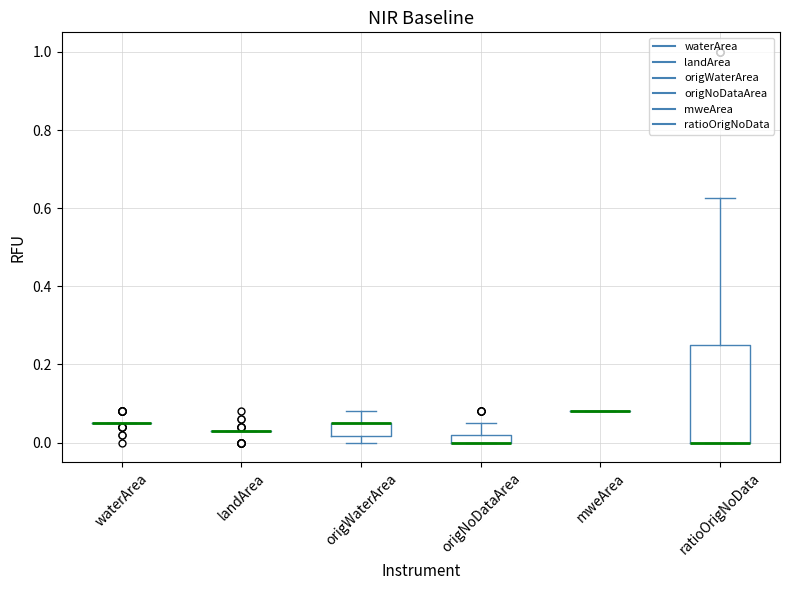

Which box is the tallest, from its lower edge to its upper edge?

ratioOrigNoData